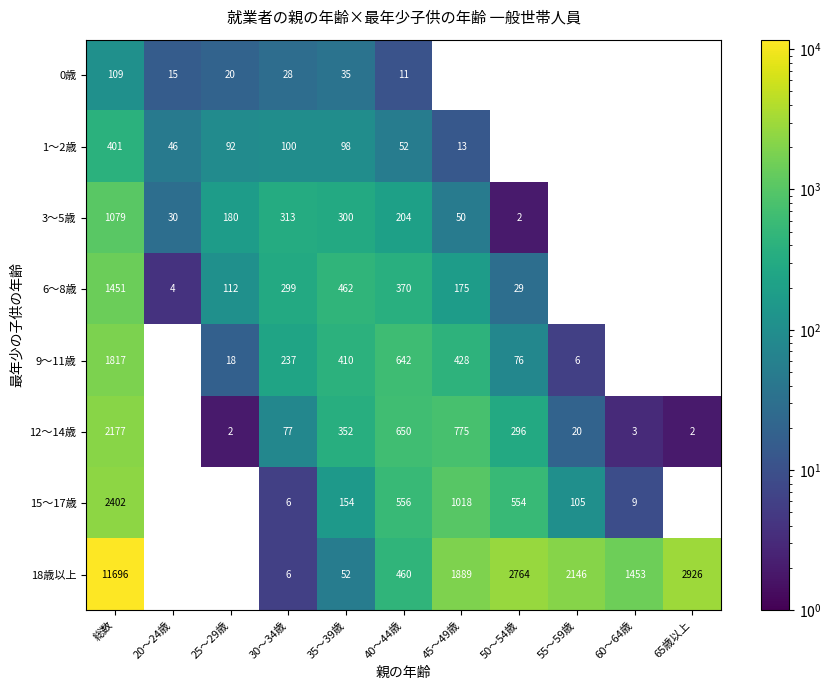

Is the value of 3～5歳 at 30～34歳 greater than the value of 18歳以上 at 40～44歳?

No